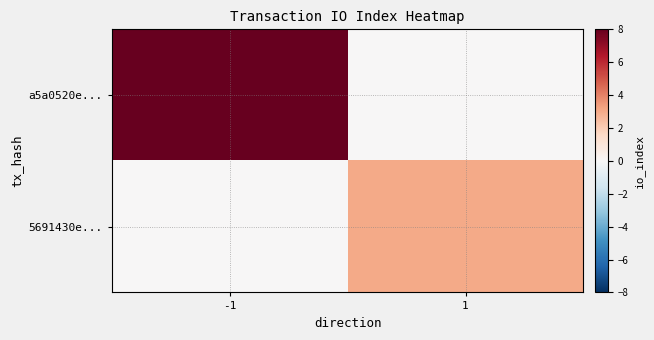

How many data points does each series have?

2